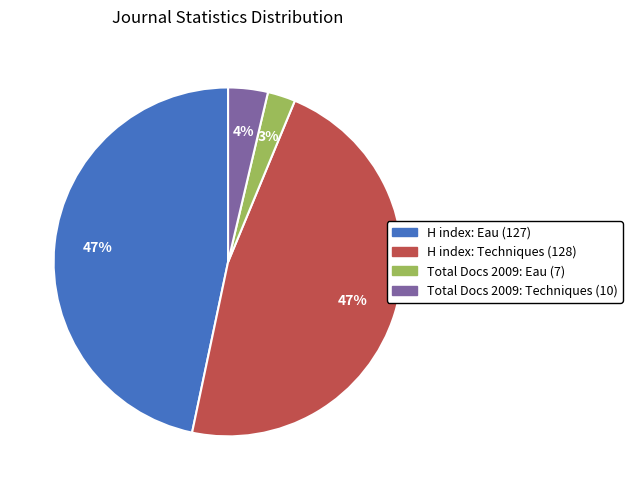

Does any single category account for the majority?

No